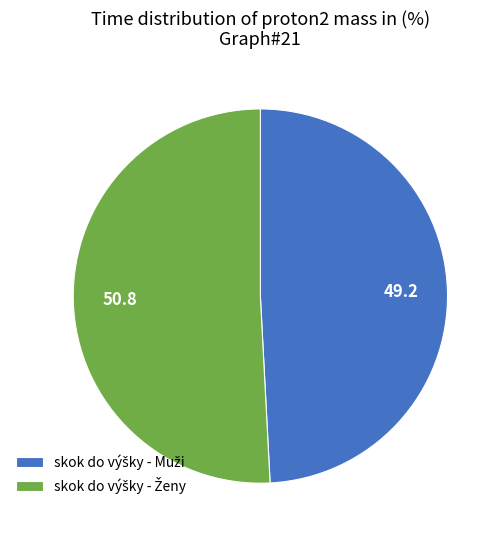

Does any single category account for the majority?

Yes